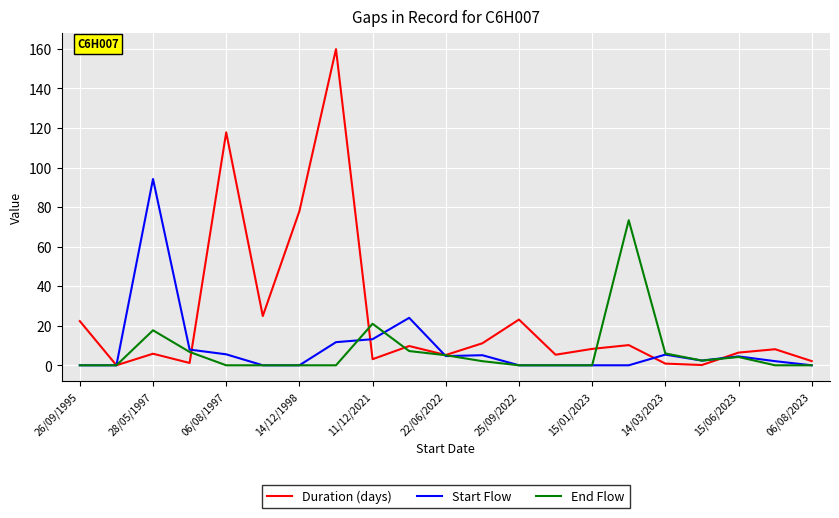

What is the difference between the maximum and minimum values in the Duration (days) series?

159.9